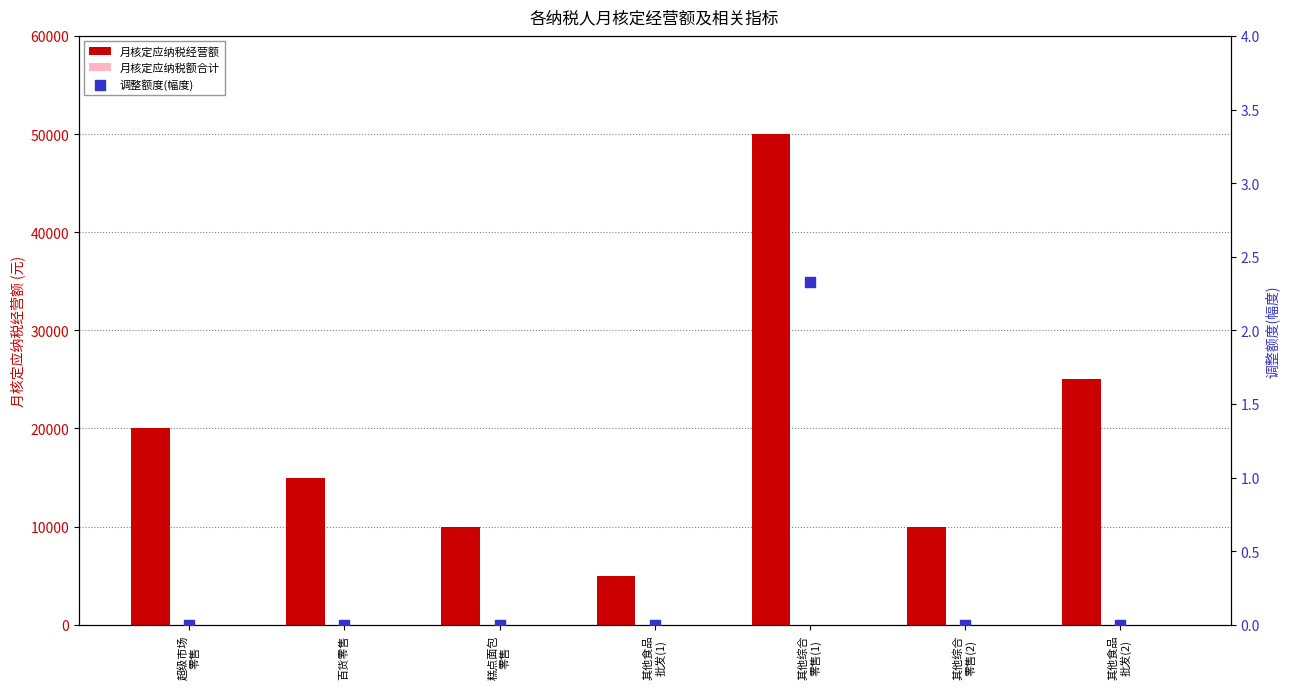

At which category is the sum across all series the highest?

其他综合
零售(1)